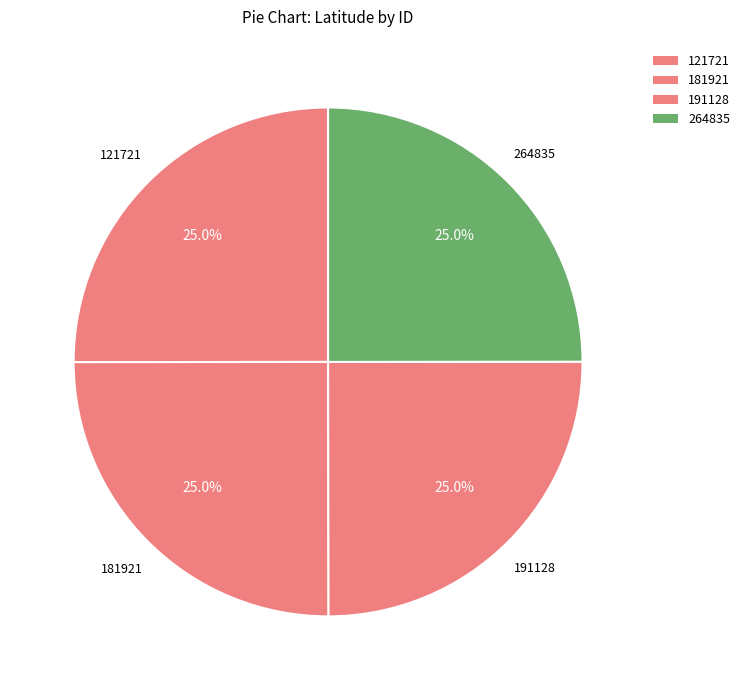

How many slices are in this pie chart?

4